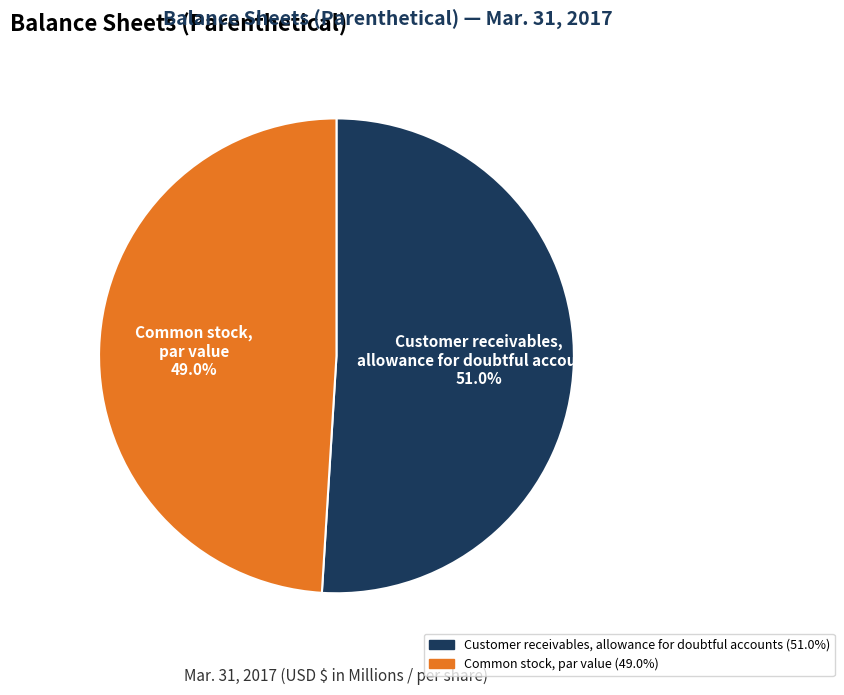

What is the largest slice in the pie chart?

Customer receivables, allowance for doubtful accounts